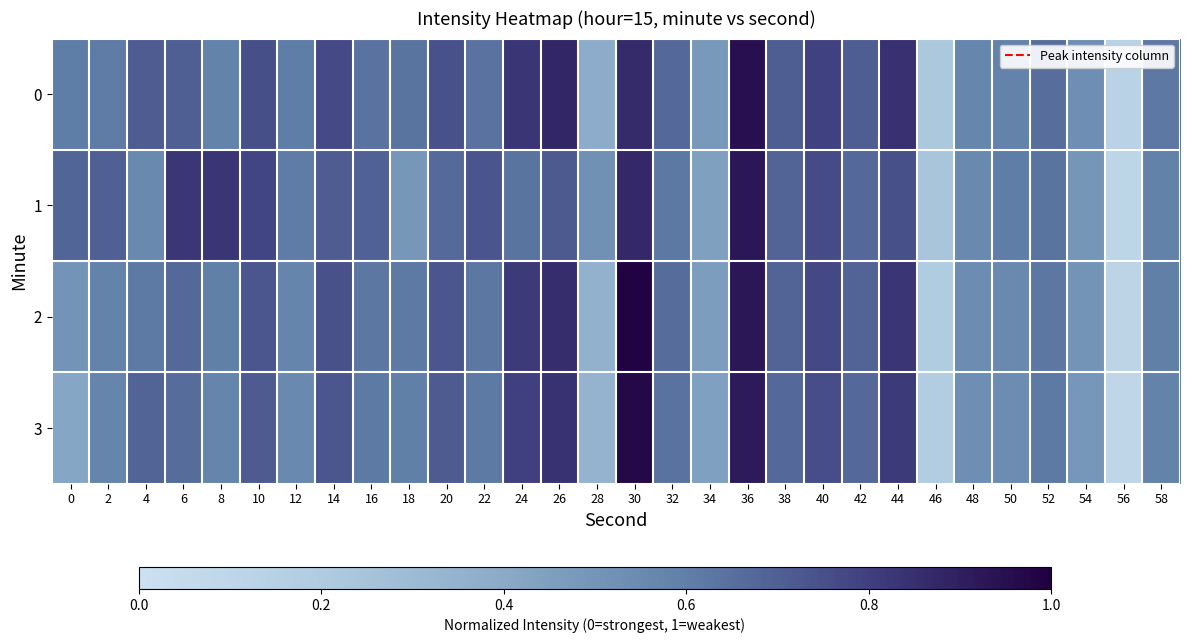

Reading right to left, list all the values displayed in this chart.

0: 58=0.6	56=0.1	54=0.5	52=0.7	50=0.6	48=0.6	46=0.2	44=0.8	42=0.7	40=0.8	38=0.7	36=0.9	34=0.5	32=0.7	30=0.9	28=0.4	26=0.9	24=0.8	22=0.6	20=0.7	18=0.6	16=0.6	14=0.8	12=0.6	10=0.8	8=0.6	6=0.7	4=0.7	2=0.6	0=0.6
1: 58=0.6	56=0.1	54=0.5	52=0.6	50=0.6	48=0.6	46=0.2	44=0.7	42=0.7	40=0.8	38=0.7	36=0.9	34=0.4	32=0.6	30=0.9	28=0.5	26=0.7	24=0.6	22=0.7	20=0.7	18=0.5	16=0.7	14=0.7	12=0.6	10=0.8	8=0.8	6=0.8	4=0.6	2=0.7	0=0.7
2: 58=0.6	56=0.1	54=0.5	52=0.6	50=0.6	48=0.5	46=0.2	44=0.8	42=0.7	40=0.8	38=0.7	36=0.9	34=0.5	32=0.7	30=1.0	28=0.4	26=0.9	24=0.8	22=0.6	20=0.7	18=0.6	16=0.6	14=0.7	12=0.6	10=0.7	8=0.6	6=0.7	4=0.6	2=0.6	0=0.5
3: 58=0.6	56=0.1	54=0.5	52=0.6	50=0.5	48=0.5	46=0.2	44=0.8	42=0.7	40=0.8	38=0.7	36=0.9	34=0.4	32=0.6	30=1.0	28=0.3	26=0.8	24=0.8	22=0.6	20=0.7	18=0.6	16=0.6	14=0.7	12=0.6	10=0.7	8=0.6	6=0.7	4=0.7	2=0.6	0=0.4